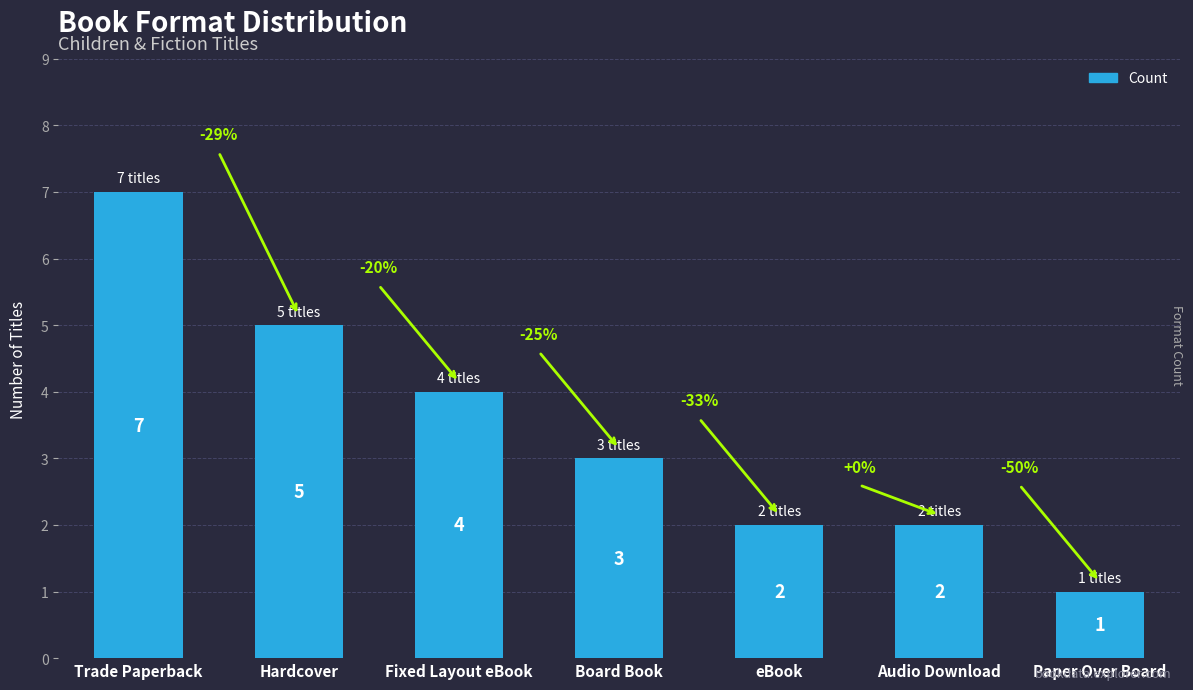

What is the approximate value at Audio Download?

2